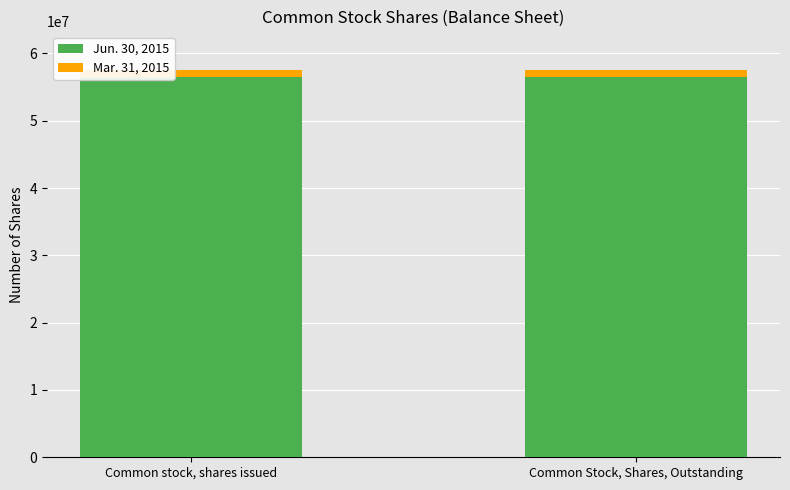

Which category has the highest value across all series?

Common stock, shares issued